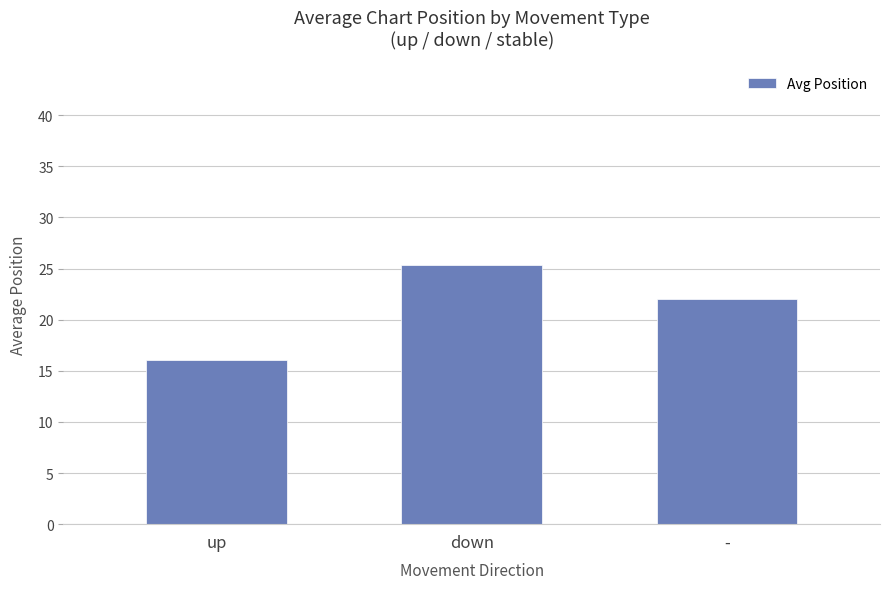

Reading left to right, list all the values displayed in this chart.

up=16.1	down=25.3	-=22.0